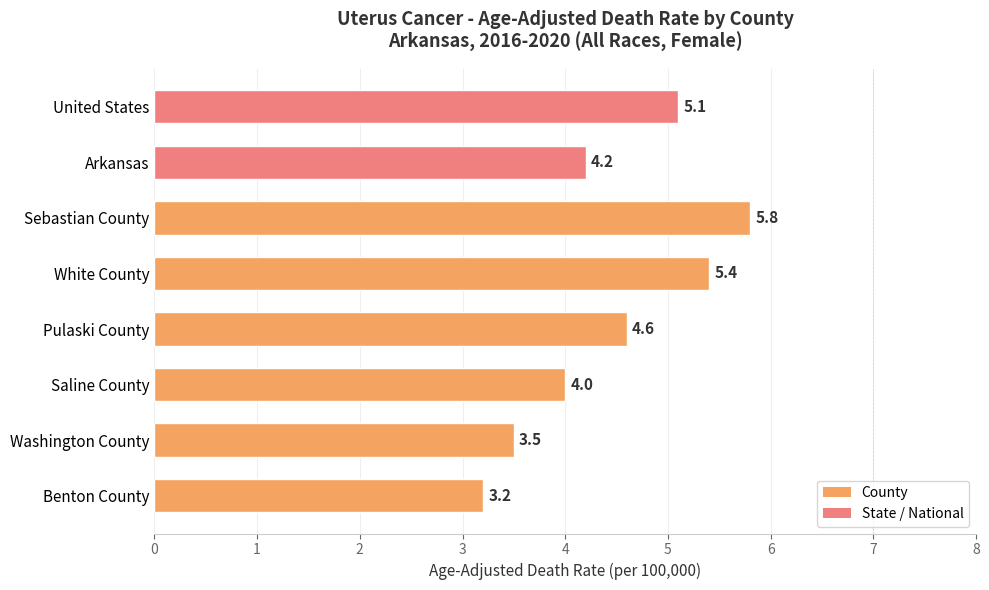

True or false: the data shows 1.7 at Saline County.

False